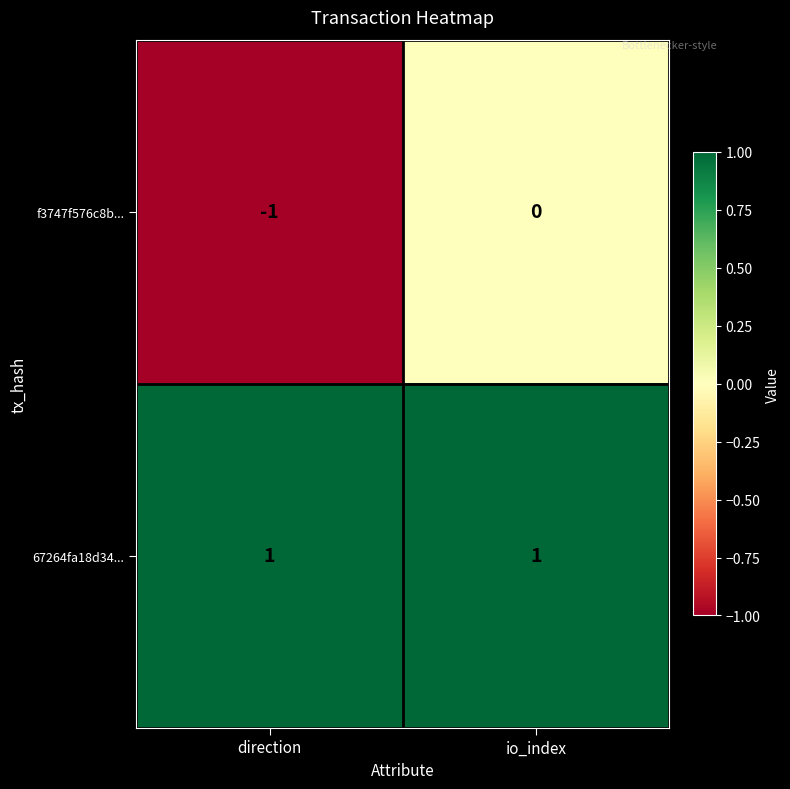

How many distinct data groups are displayed?

2